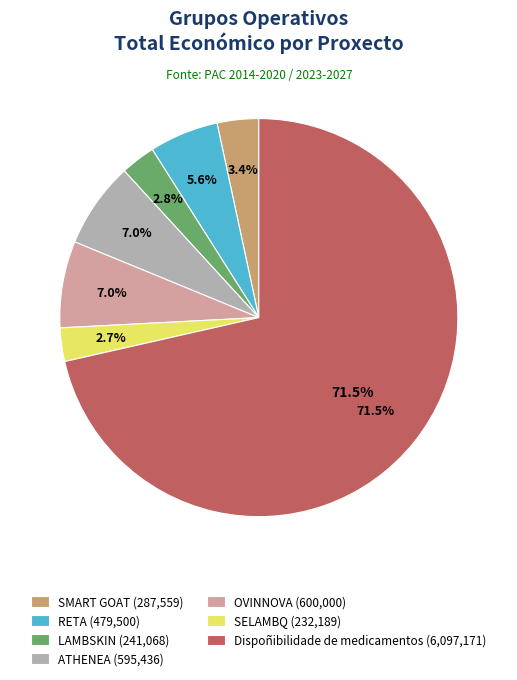

Is it true that LAMBSKIN is 3% of the pie?

True